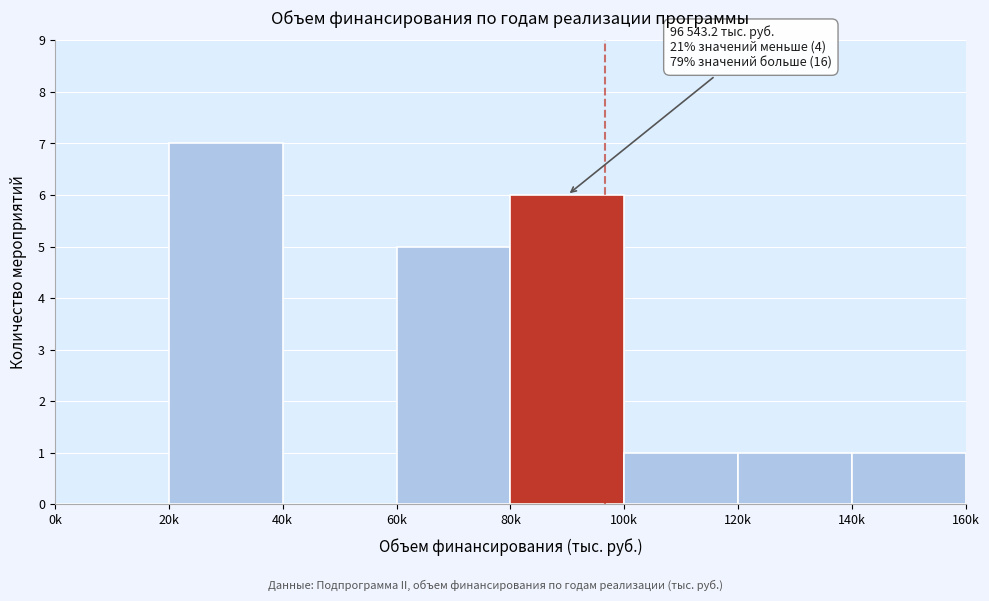

Reading right to left, extract all data points from this chart.

140k=1	120k=1	100k=1	80k=6	60k=5	40k=0	20k=7	0k=0